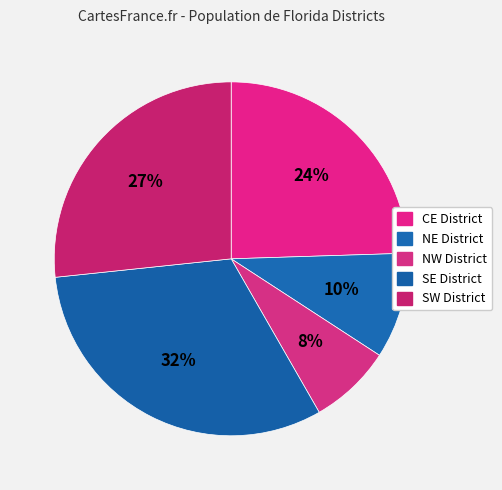

To the nearest percent, what is the difference between the NW District and SE District slice percentages?

24%